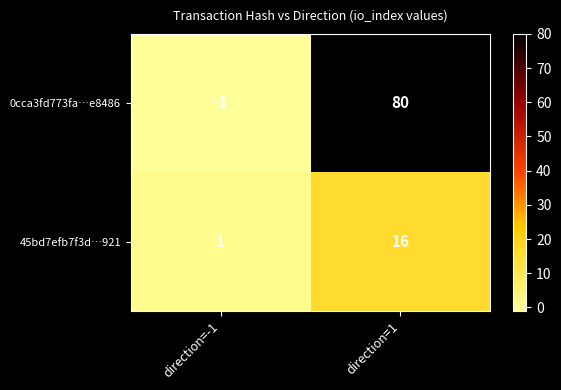

The value of 45bd7efb7f3d…921 at direction=1 is 21. True or false?

False